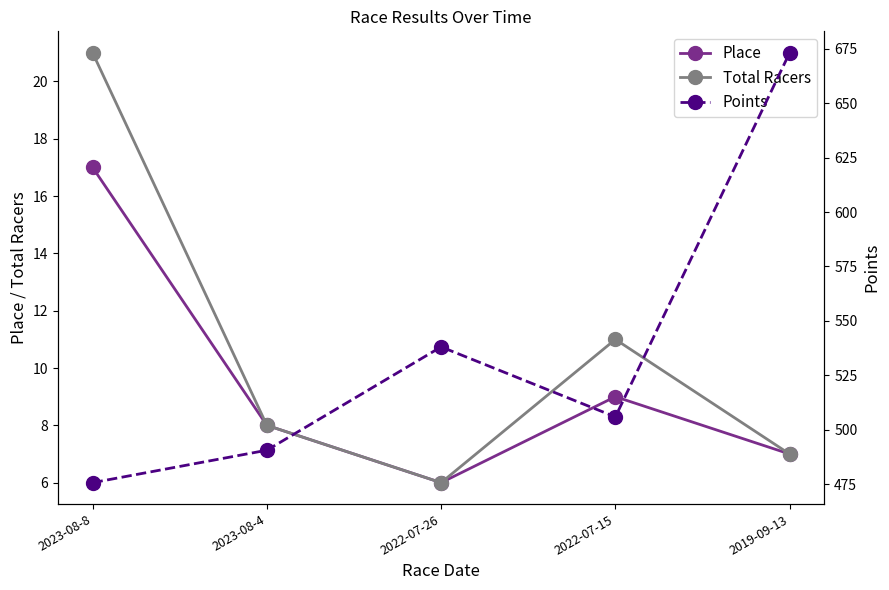

How many values in the Place series exceed 8?

2